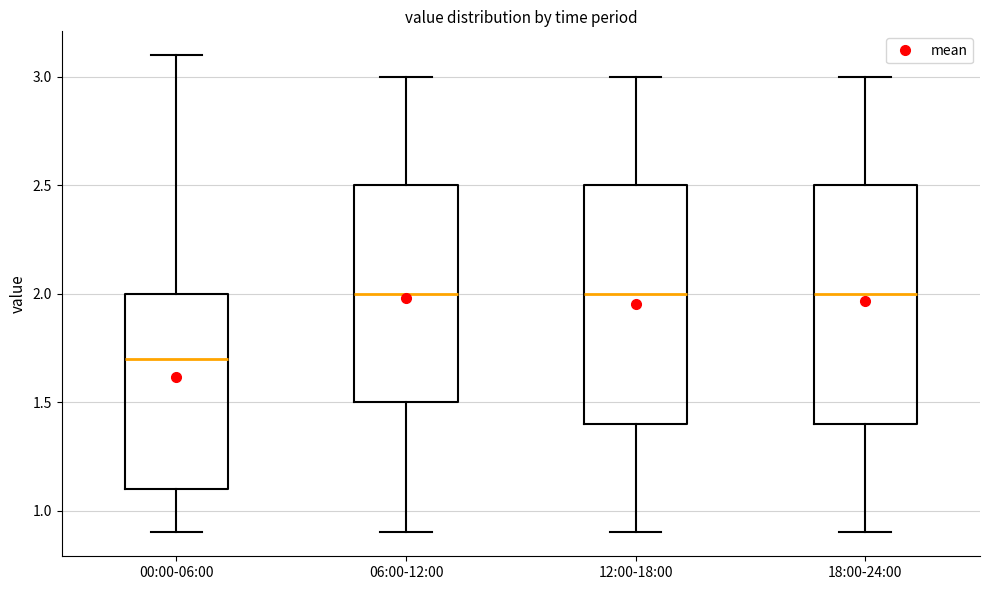

Where is the lower edge of the box for 00:00-06:00 on the y-axis? The values are not printed on the chart, so give them approximately, as read against the axis.

1.1